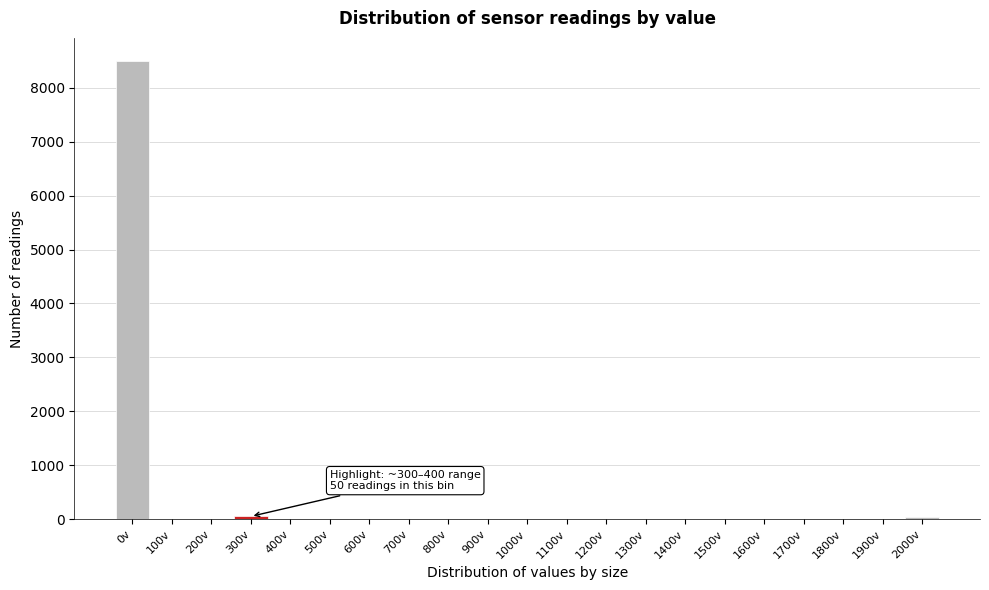

What is the sum of all values?

8581